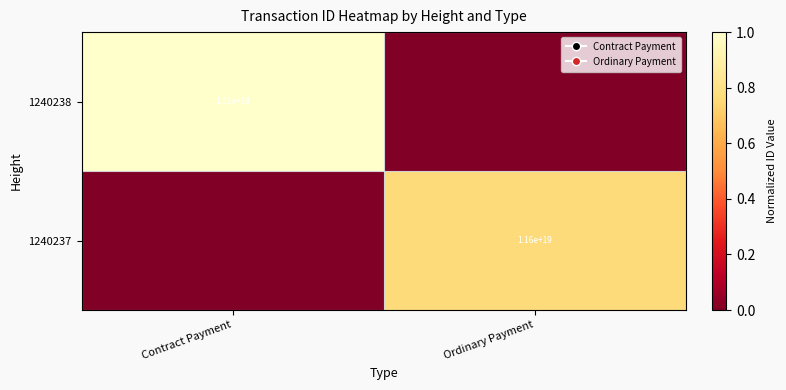

Between Contract Payment and Ordinary Payment, which is larger?

Contract Payment